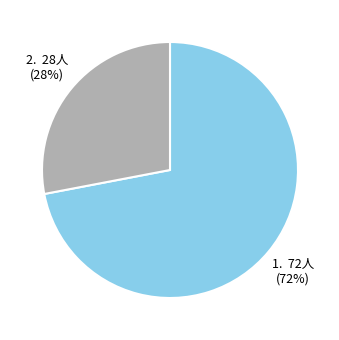

Is there any slice that represents more than half of the pie?

Yes